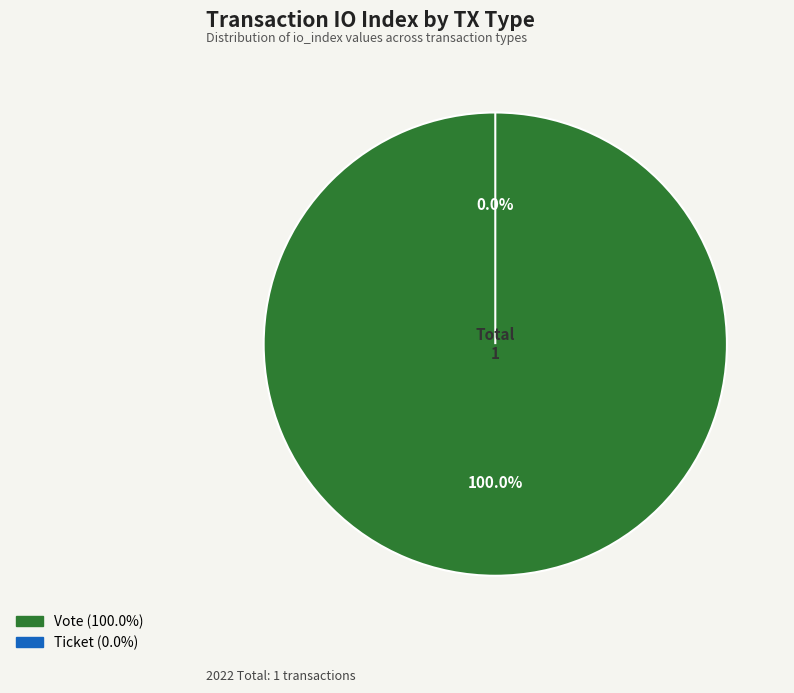

True or false: Vote accounts for 100% of the total.

True